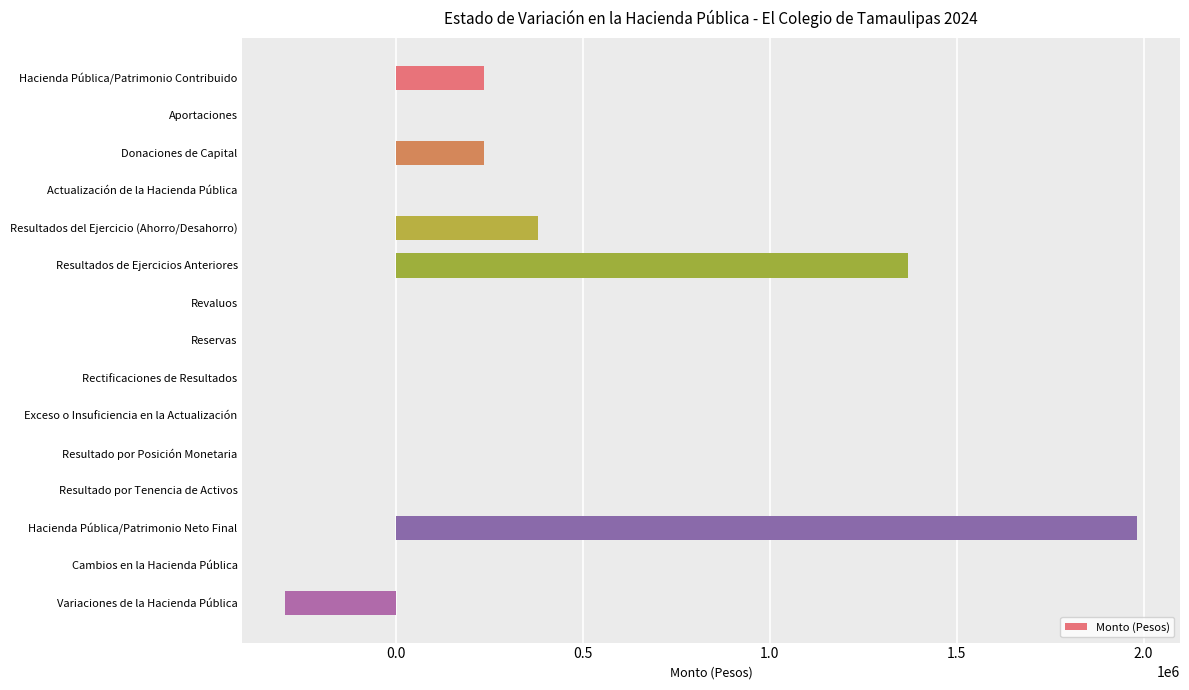

Which has a higher value, Actualización de la Hacienda Pública or Hacienda Pública/Patrimonio Contribuido?

Hacienda Pública/Patrimonio Contribuido